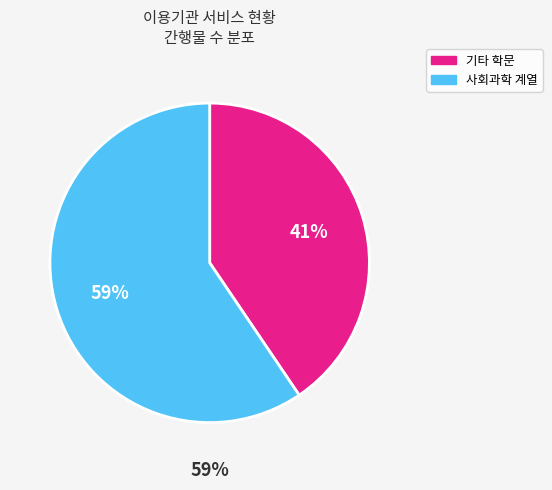

True or false: 자연과학 accounts for 16% of the total.

False